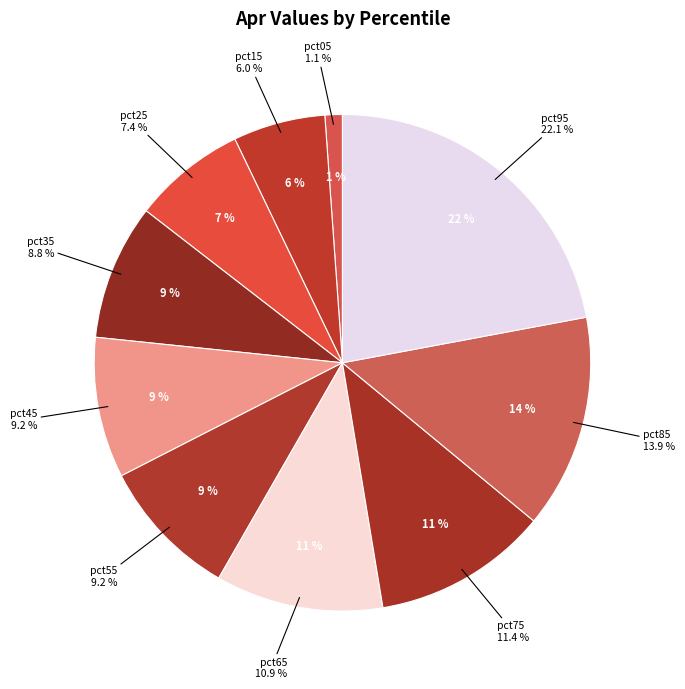

Which category has the biggest portion of the pie?

pct95